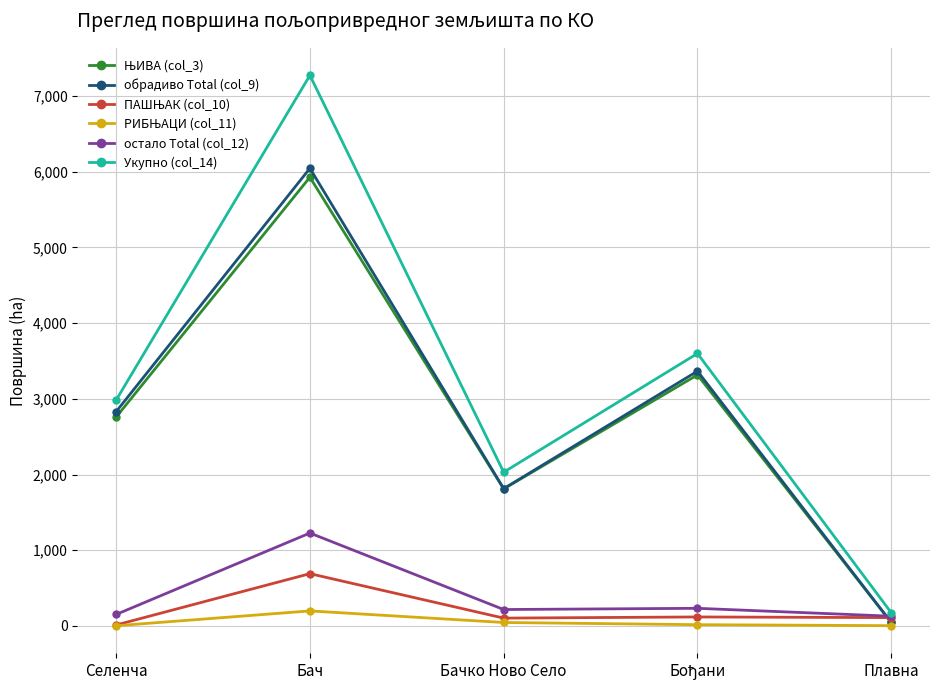

Does the chart display data point markers on the line(s)?

Yes